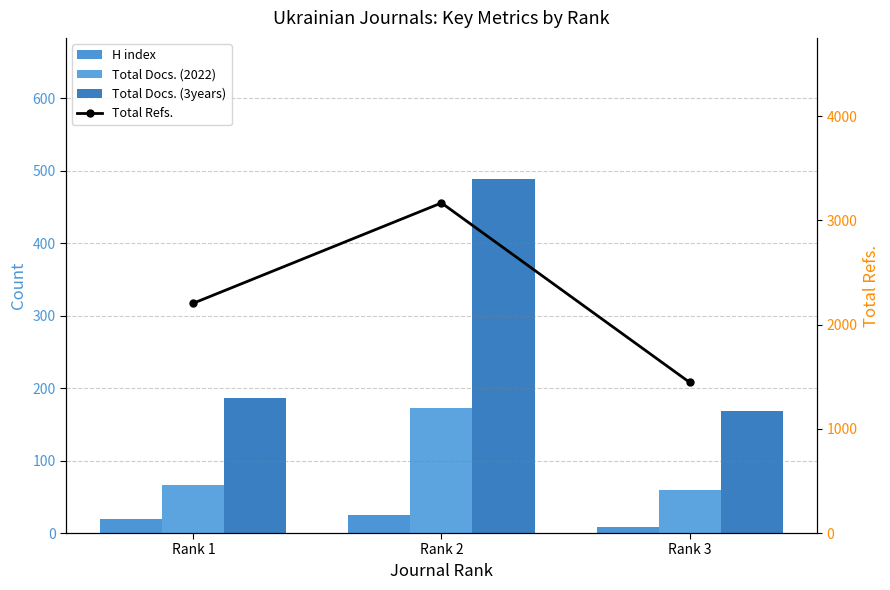

Is the value of Total Docs. (3years) at Rank 2 greater than the value of H index at Rank 1?

Yes